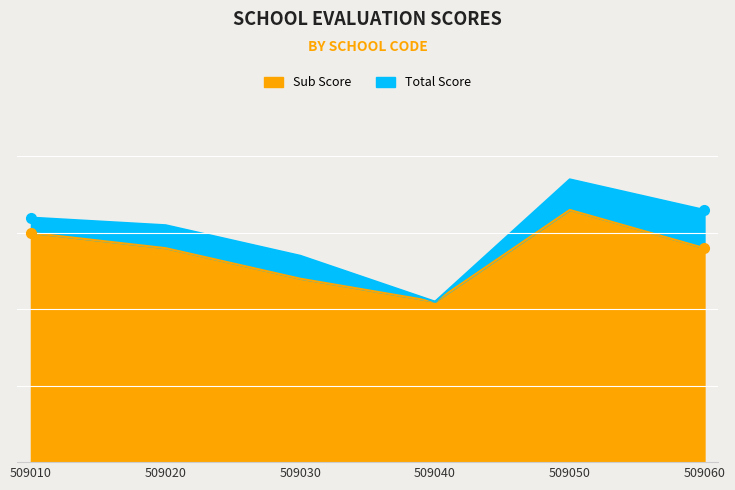

Which has a higher value, 509060 or 509030?

509060